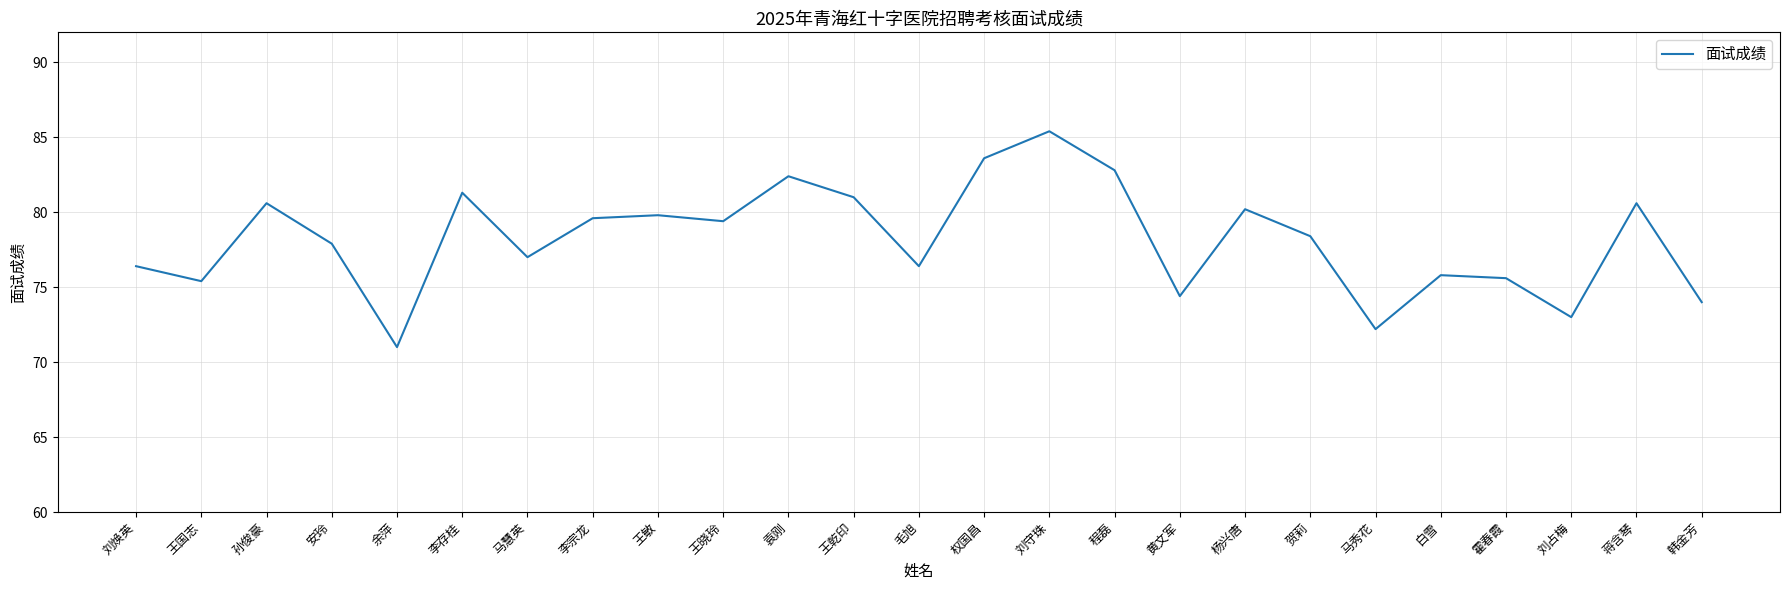

What is the greatest value displayed?

85.4